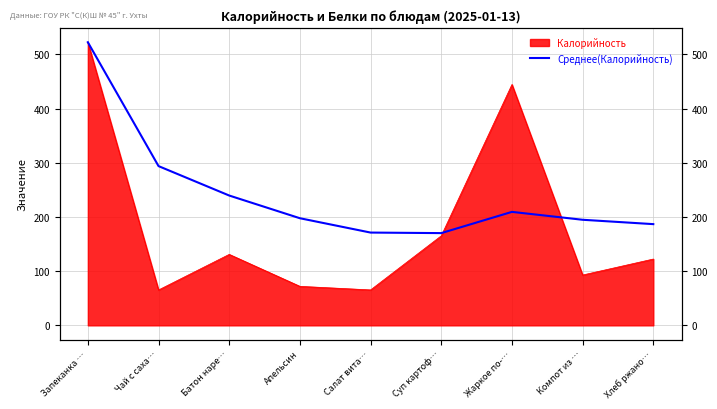

Where is the first local maximum?

Жаркое по-…